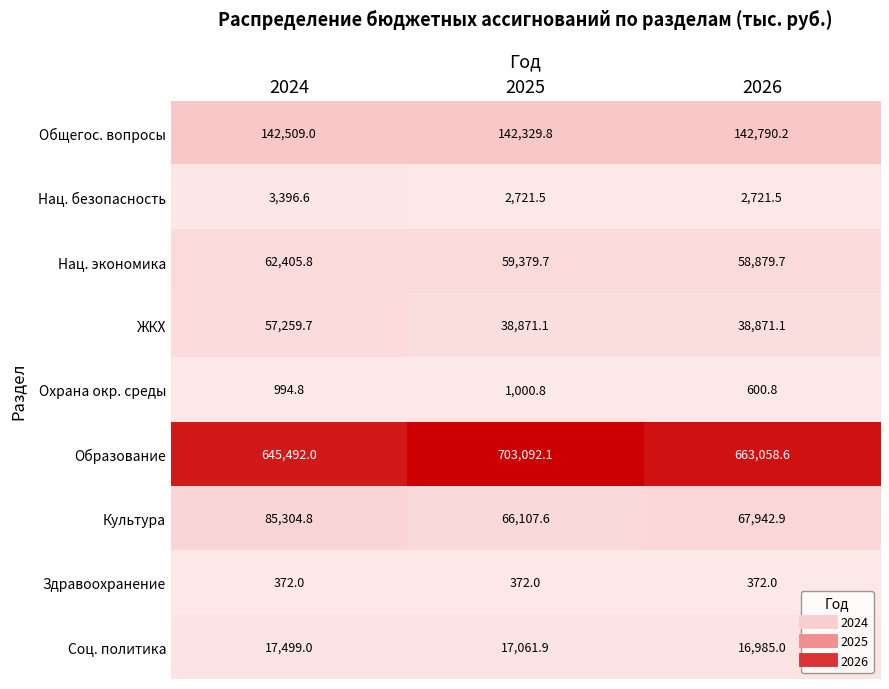

Between 2025 and 2026, which series saw the biggest shift?

Образование